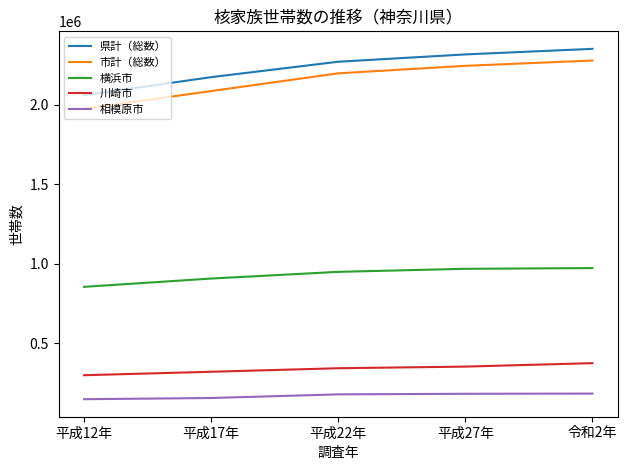

Read the 横浜市 value at 平成27年.

966951